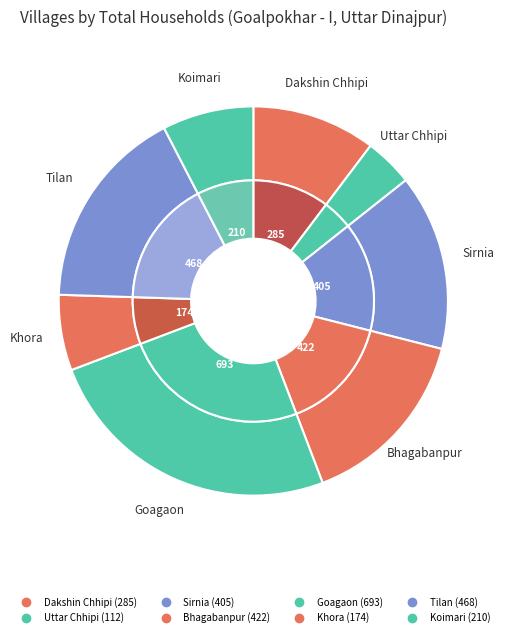

What portion of the pie excludes Koimari?

92.4%